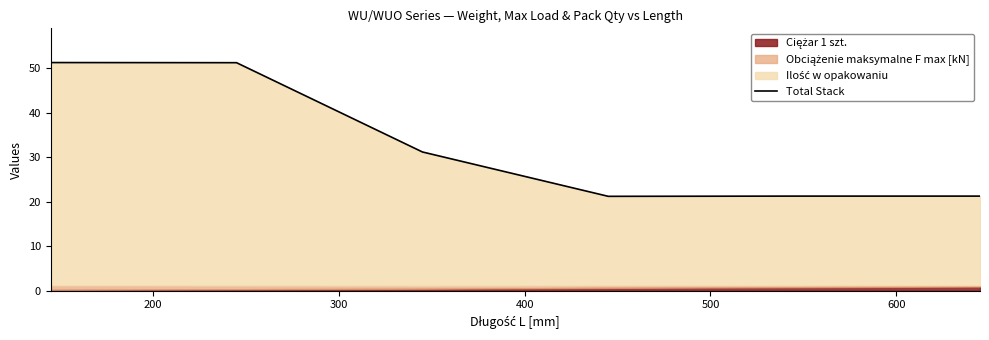

Approximately how many times larger is the value at 300 compared to 400?

1.5